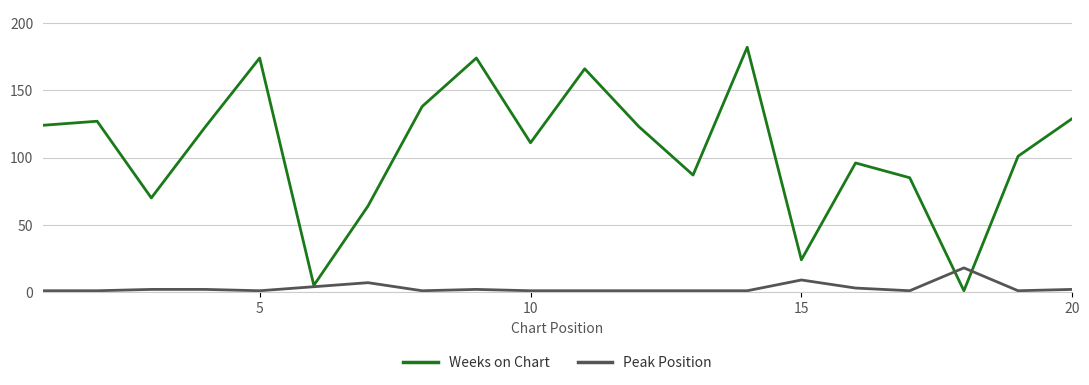

What is the maximum value for Peak Position?

18